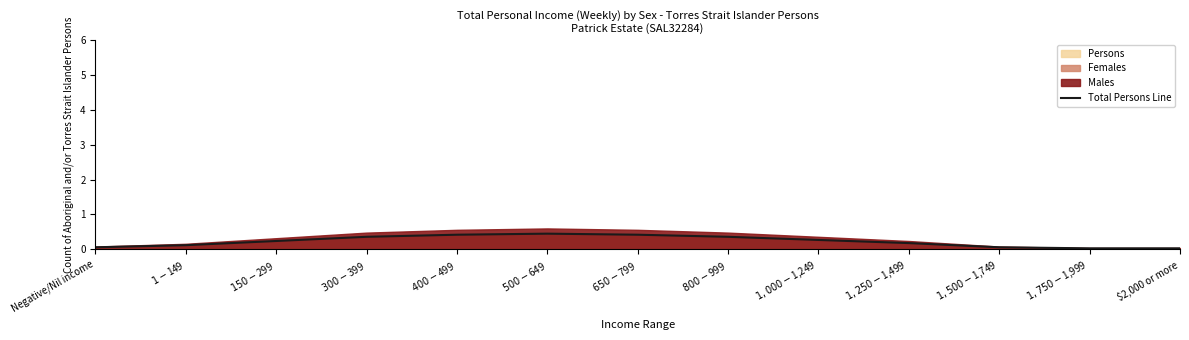

What is the value of the 2nd point from the left?

0.1